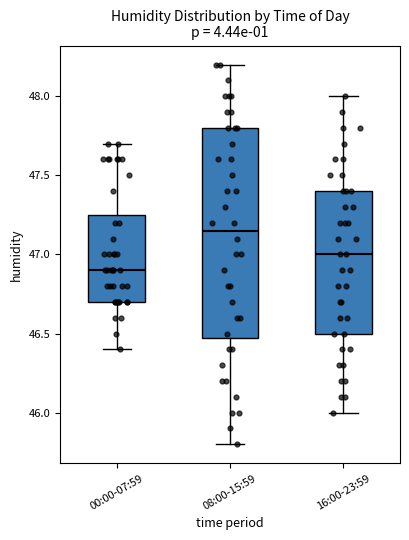

Reading left to right, read every box against the y-axis: the position of its median line, the range the box covers, and the ends of its whiskers. The values are not printed on the chart, so give them approximately, as read against the axis.

00:00-07:59: median 46.90, box 46.70 to 47.25, whiskers 46.40 to 47.70
08:00-15:59: median 47.15, box 46.50 to 47.80, whiskers 45.80 to 48.20
16:00-23:59: median 47.00, box 46.50 to 47.40, whiskers 46.00 to 48.00